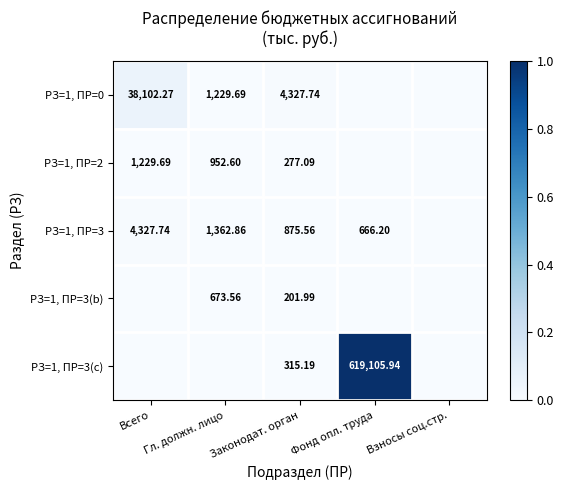

Is it true that РЗ=1, ПР=3(b) equals -0.0 at Всего?

False